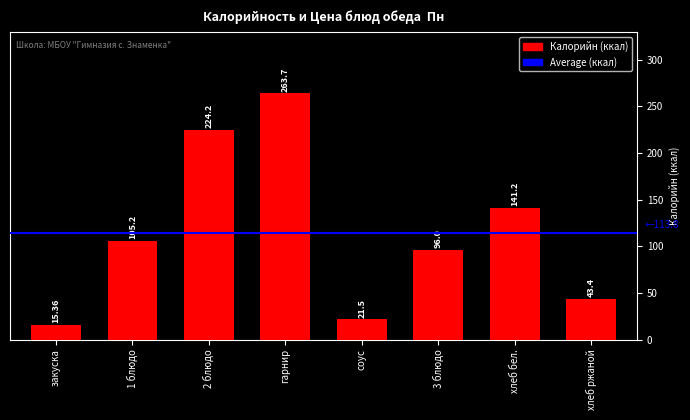

How many values are below 105?

4